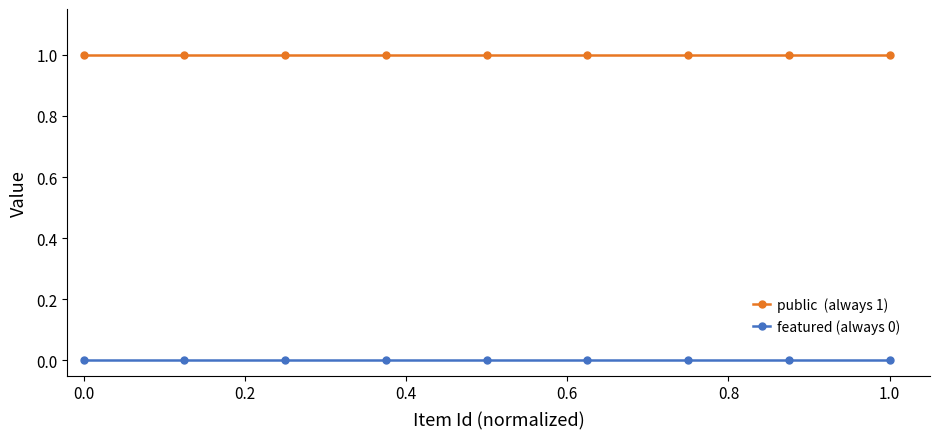

Does the chart have visible grid lines?

No